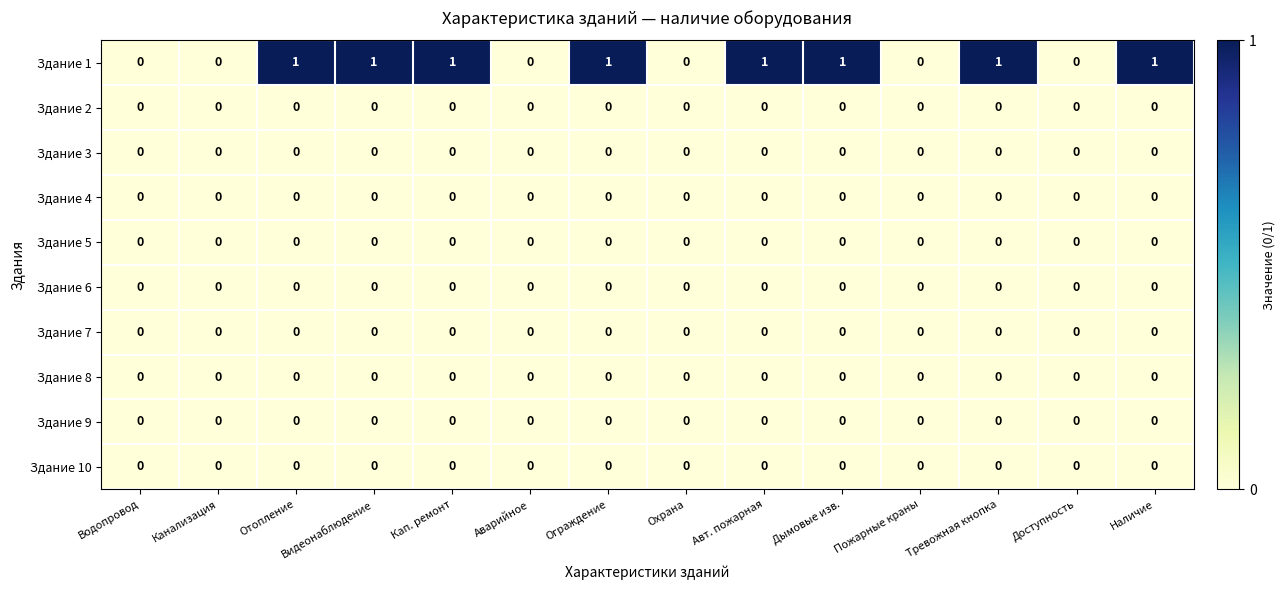

Which series has the widest spread of values?

Здание 1